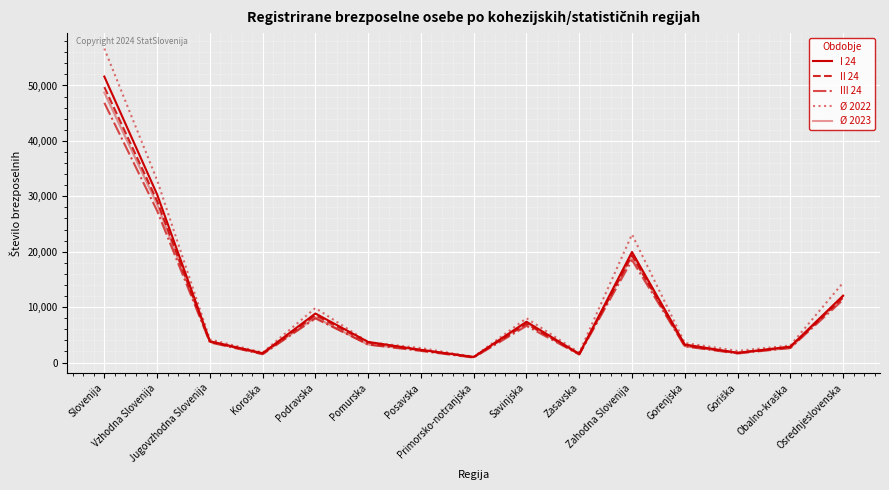

Does the chart have visible grid lines?

Yes